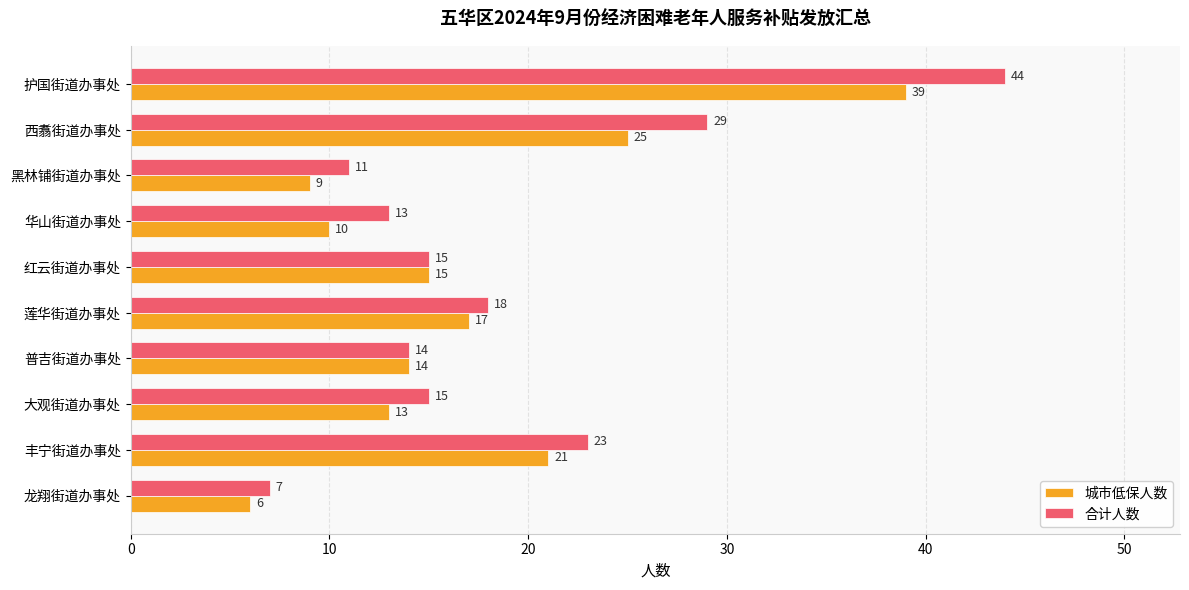

Count the number of categories in the chart.

10